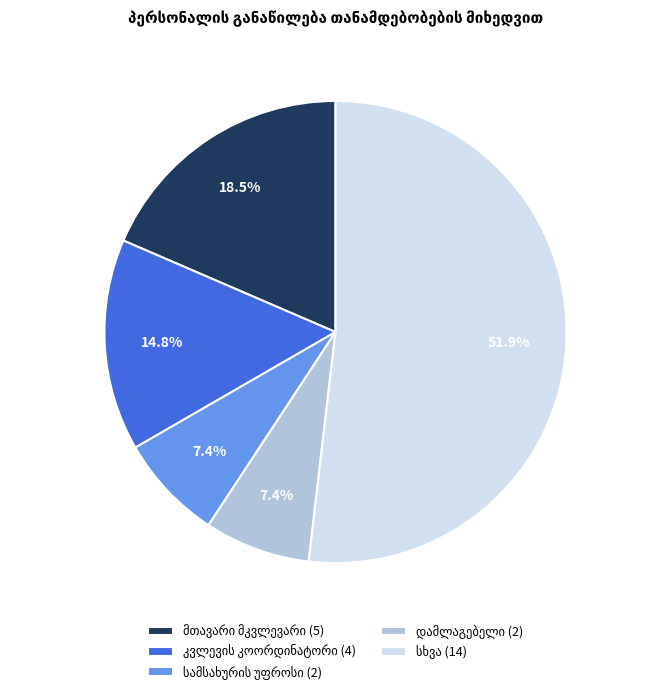

Does any single category account for the majority?

Yes